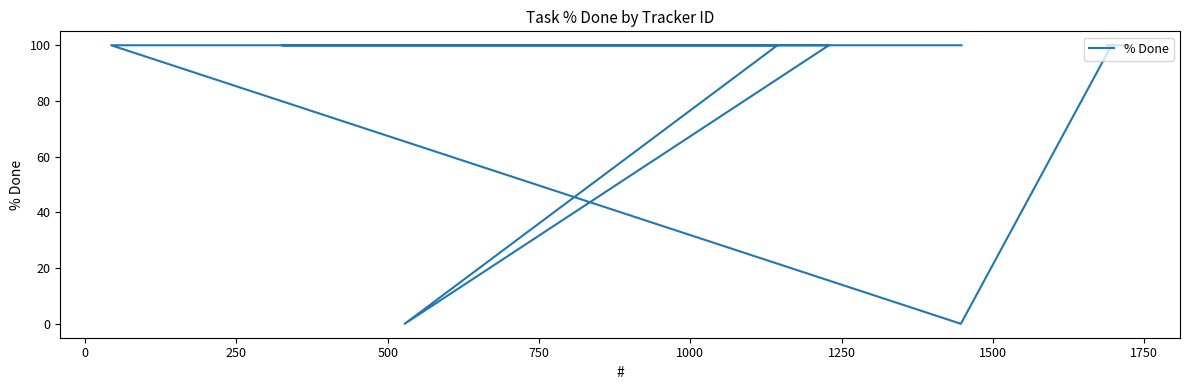

What is the average value?

83